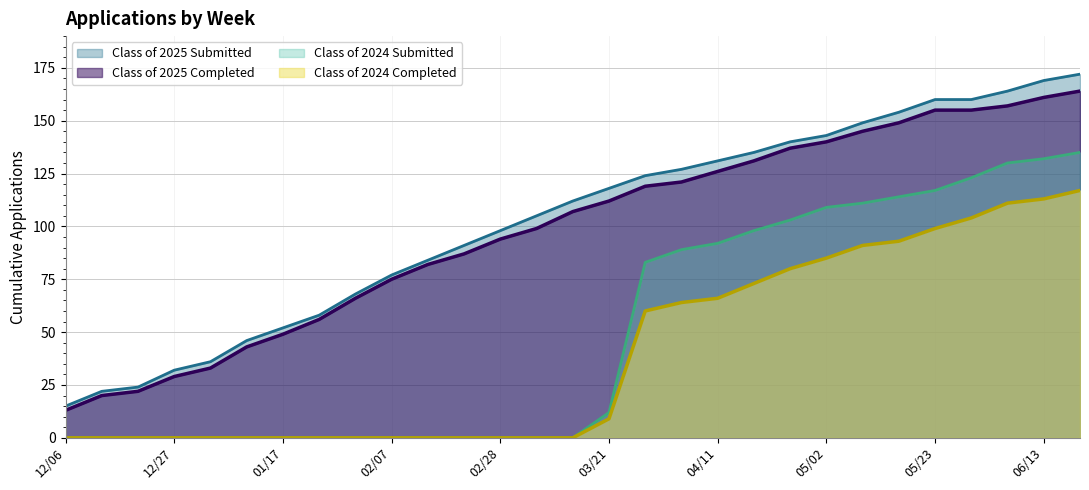

What is the average value of the Class of 2024 Completed series?

40